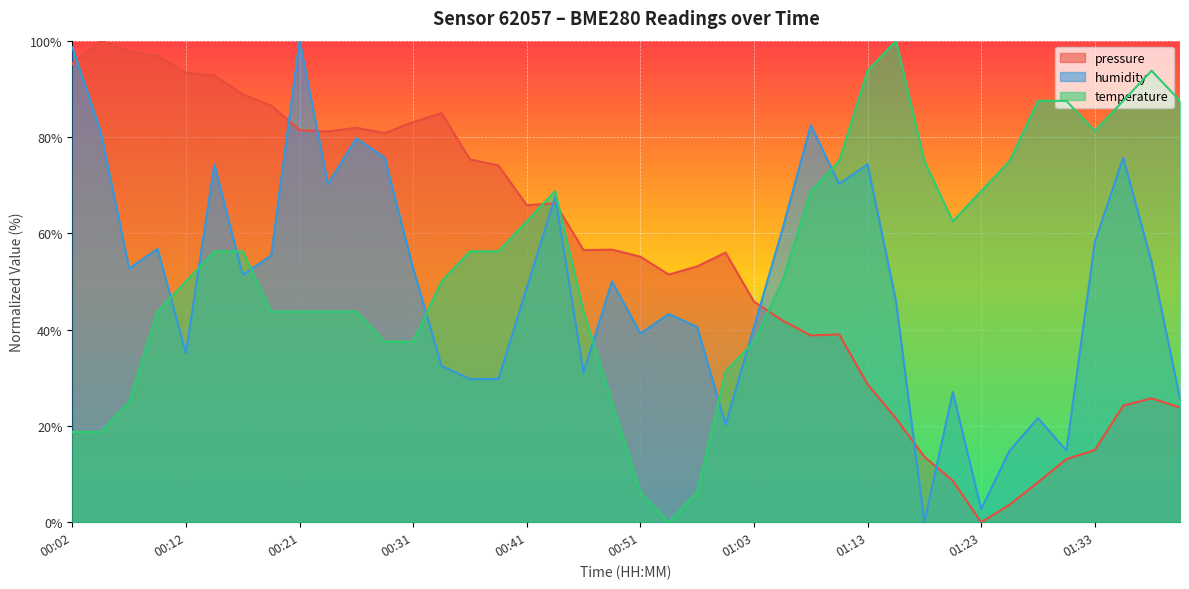

What is the spread (max minus min) of values at 00:14?

36.5